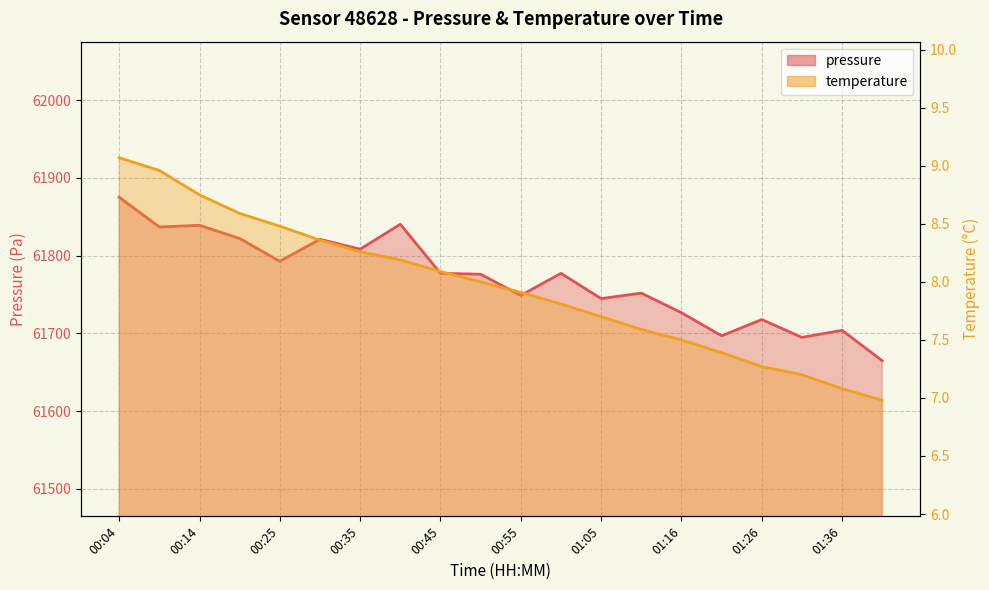

Which series changed the most between 00:30 and 00:55?

pressure